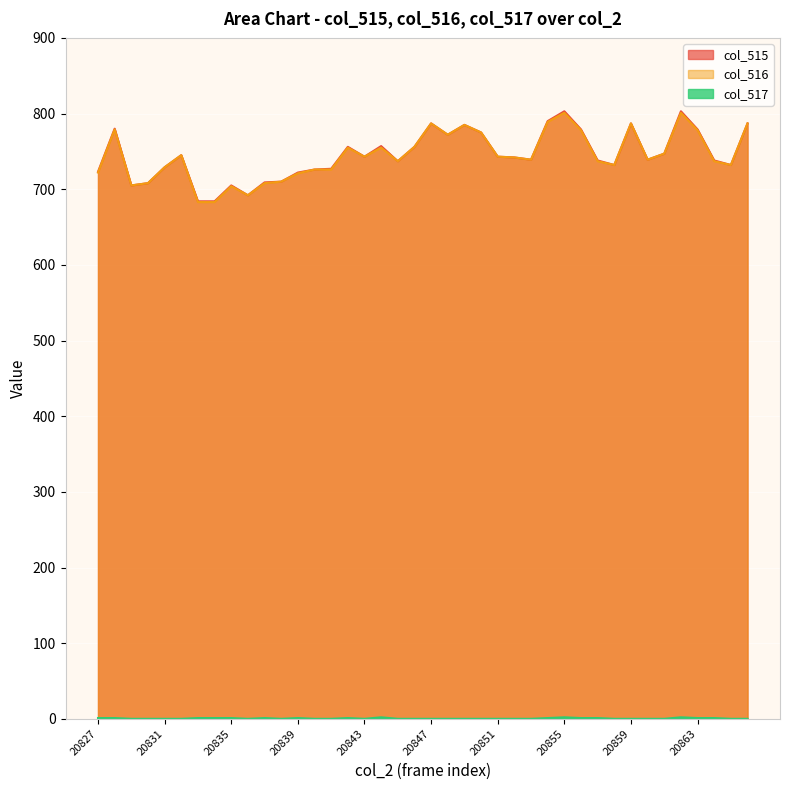

Which series has the largest total across all categories?

col_515